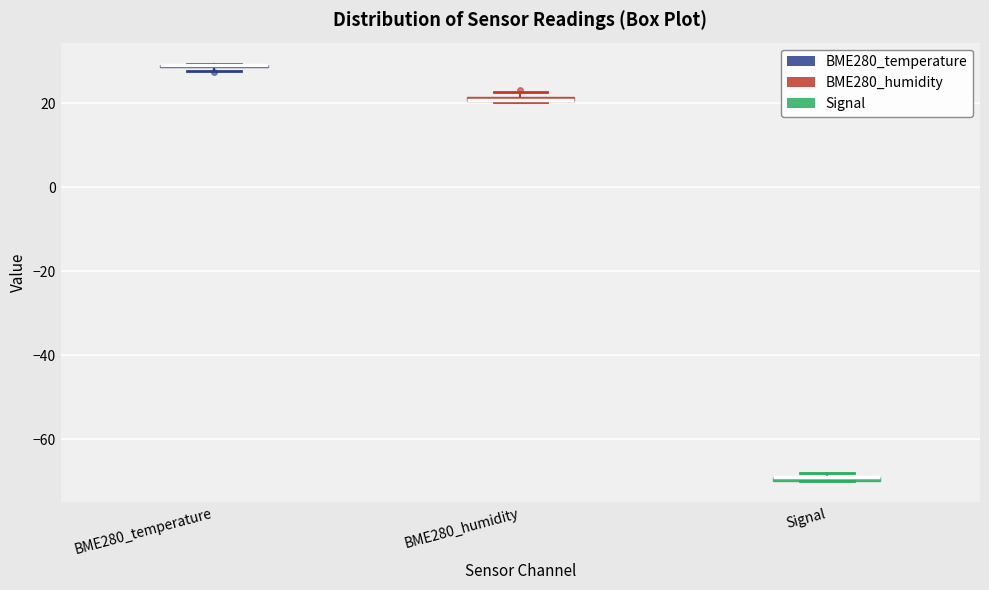

Where is the lower edge of the box for BME280_humidity on the y-axis? The values are not printed on the chart, so give them approximately, as read against the axis.

20